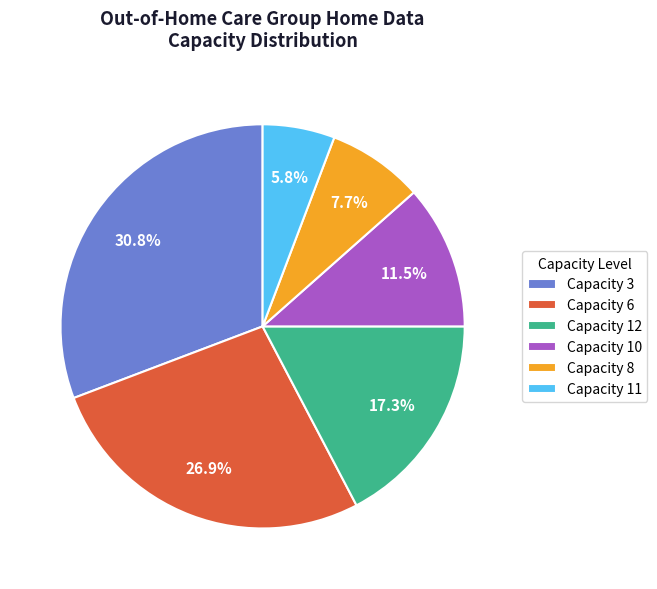

Rank the categories by value from lowest to highest.

Capacity 11, Capacity 8, Capacity 10, Capacity 12, Capacity 6, Capacity 3